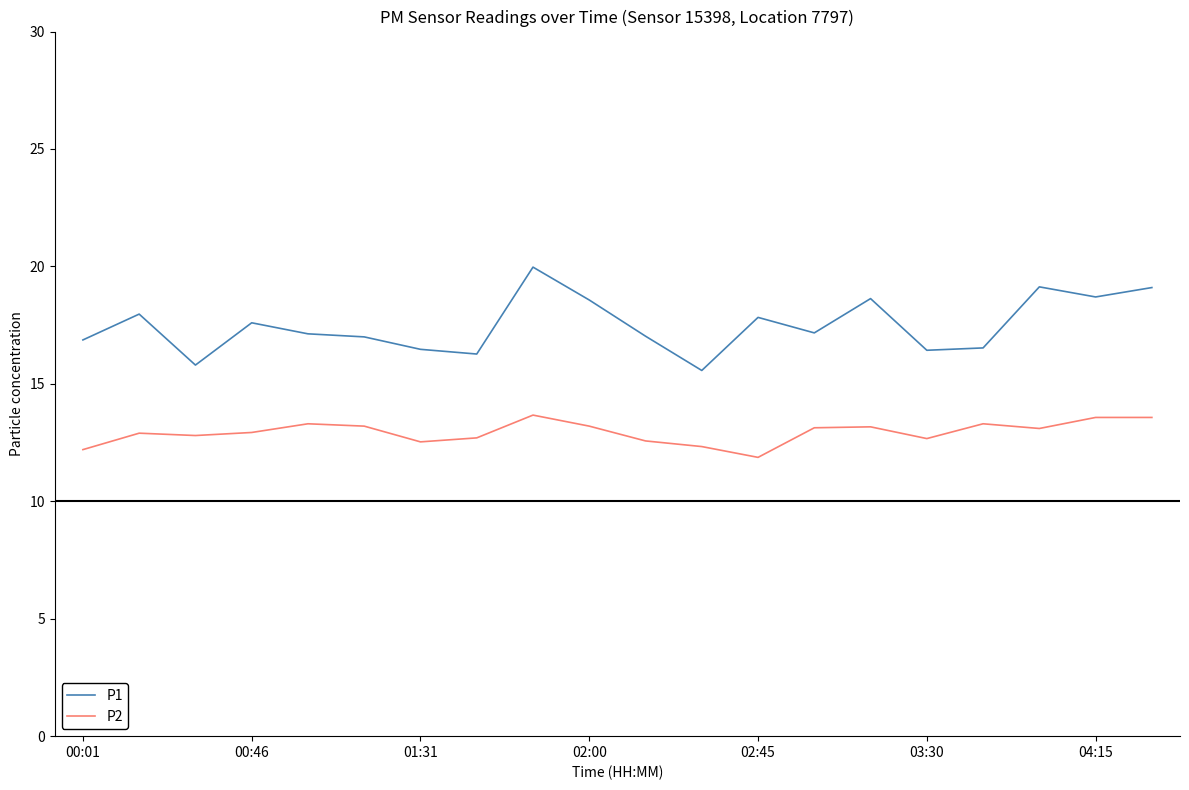

What is the difference between the maximum and minimum values in the P1 series?

4.4